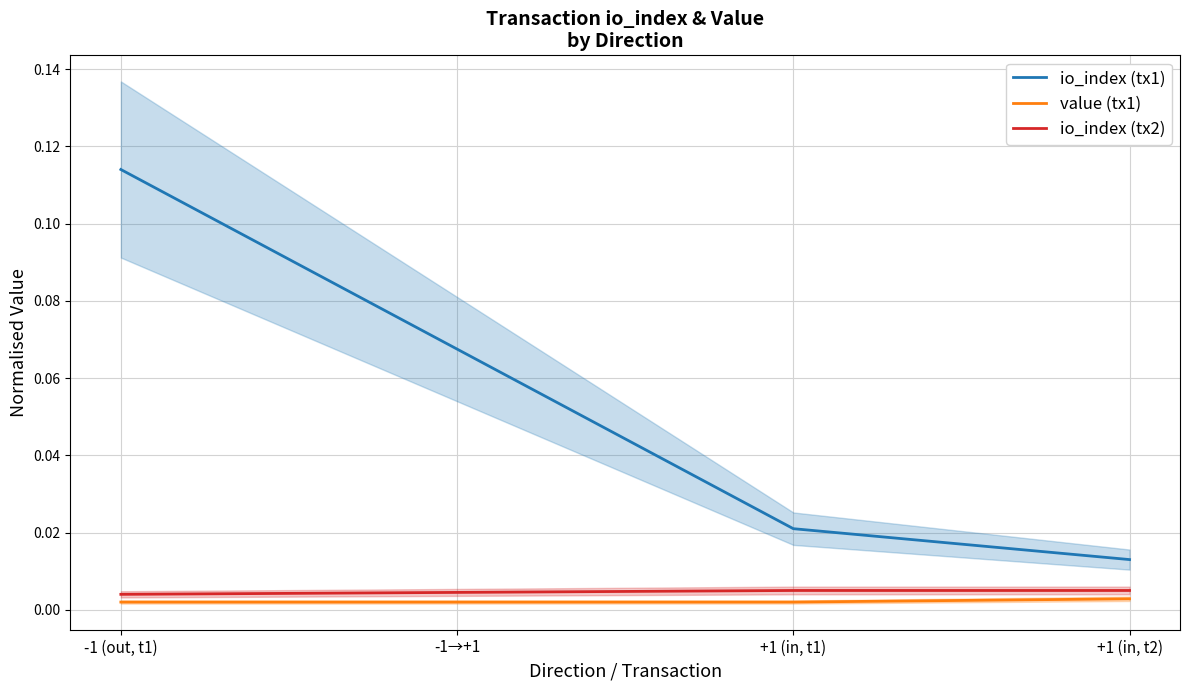

What is the difference between the second highest and minimum values in the io_index (tx1) series?

0.1